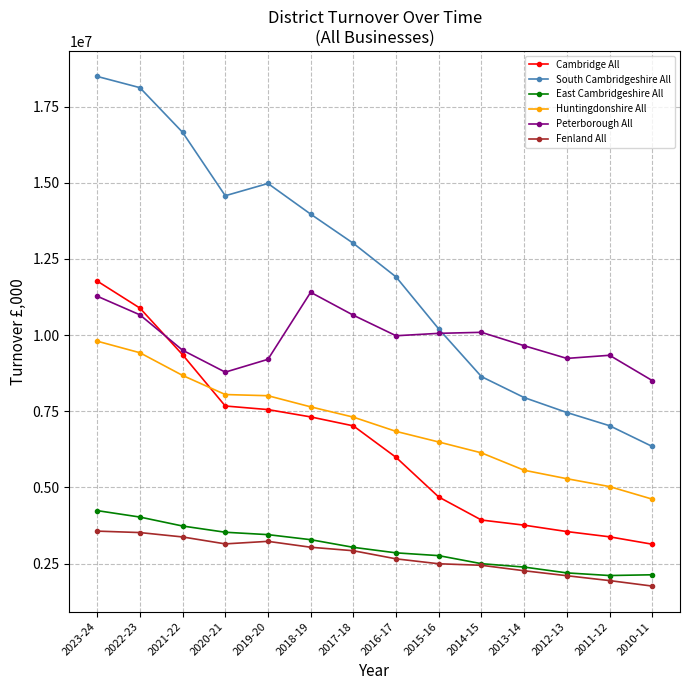

What is the difference between the maximum and minimum values in the Cambridge All series?

8636111